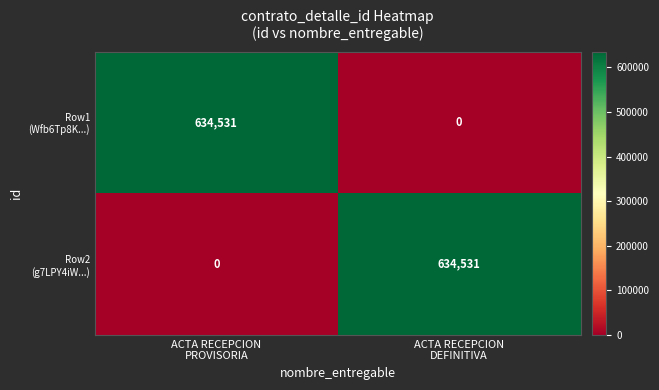

How many data points does each series have?

2